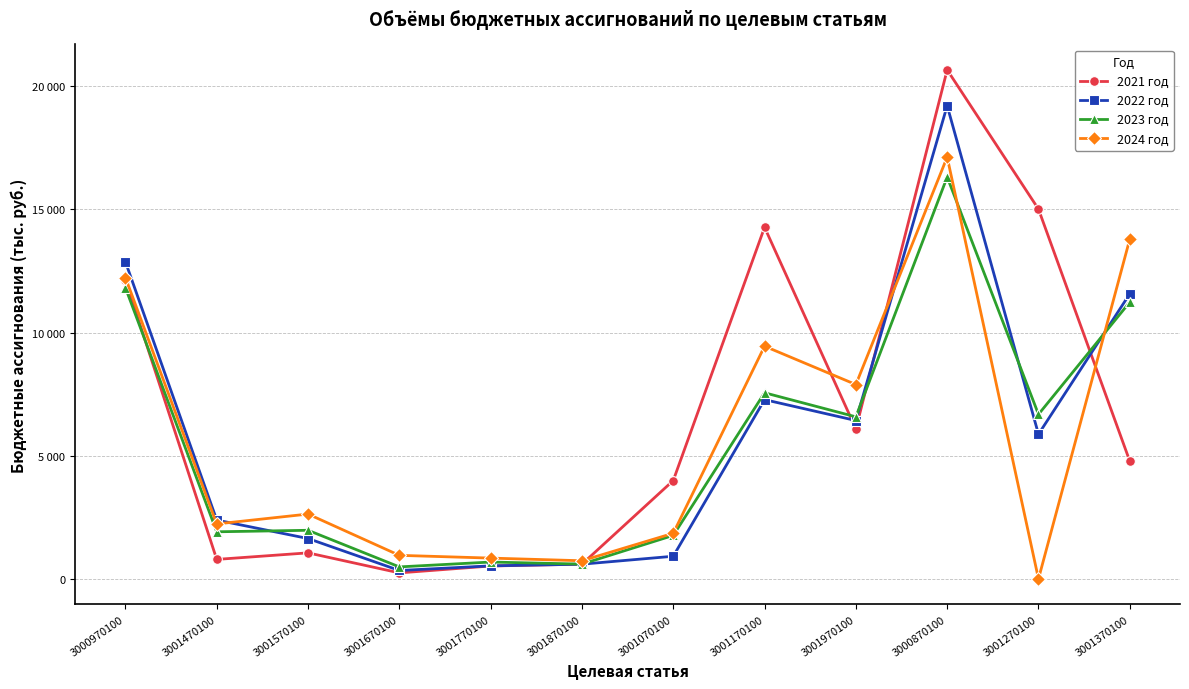

What are all the series names shown in the legend?

2021 год, 2022 год, 2023 год, 2024 год